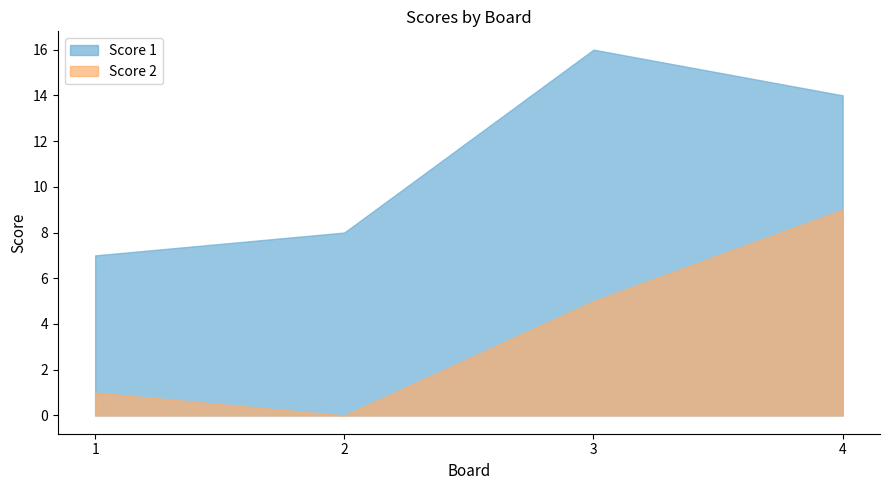

Between 1 and 3, which is larger?

3